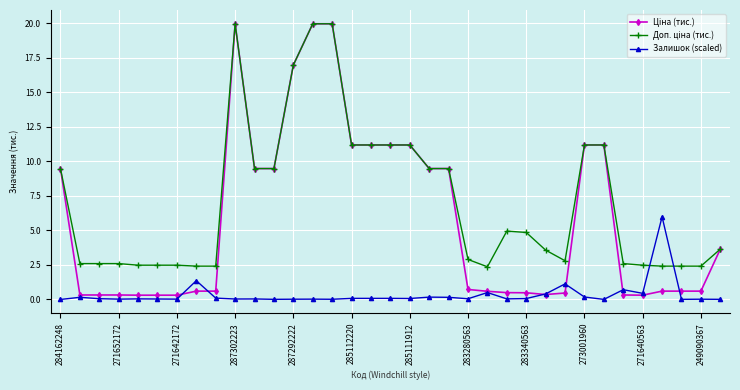

At how many categories does at least one series exceed 13?

4